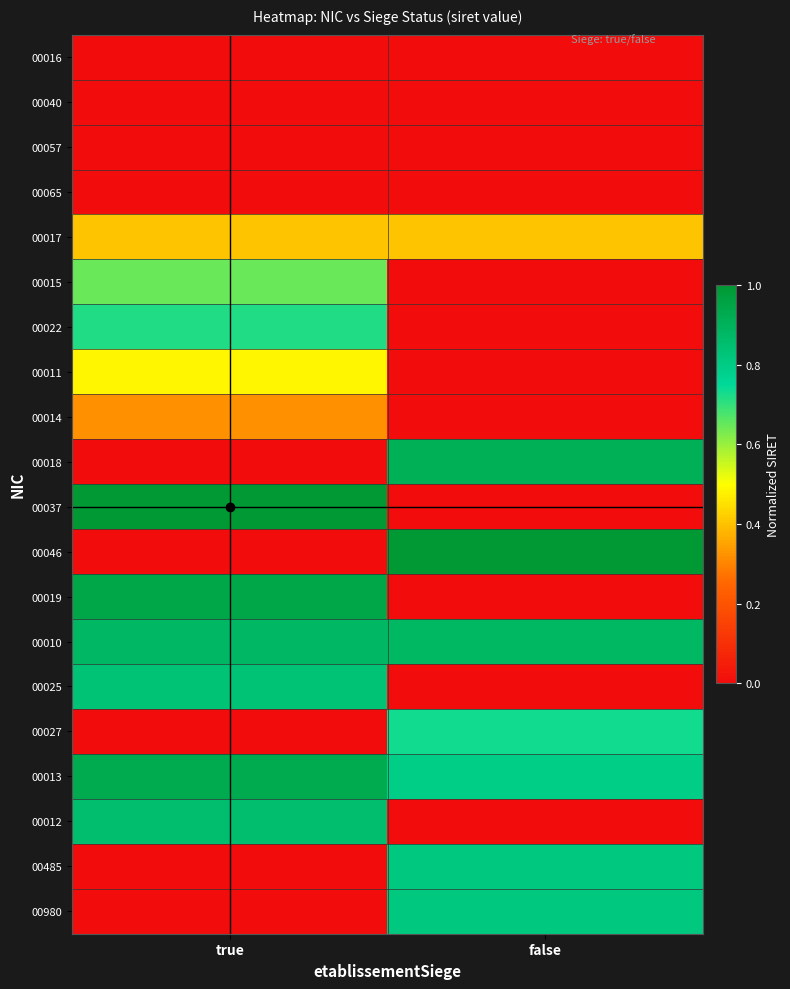

Reading left to right, list all the values displayed in this chart.

00016: true=0.0	false=0.0
00040: true=0.0	false=0.0
00057: true=0.0	false=0.0
00065: true=0.0	false=0.0
00017: true=0.4	false=0.4
00015: true=0.6	false=0.0
00022: true=0.7	false=0.0
00011: true=0.5	false=0.0
00014: true=0.3	false=0.0
00018: true=0.0	false=0.9
00037: true=1.0	false=0.0
00046: true=0.0	false=1.0
00019: true=0.9	false=0.0
00010: true=0.9	false=0.9
00025: true=0.8	false=0.0
00027: true=0.0	false=0.7
00013: true=0.9	false=0.8
00012: true=0.9	false=0.0
00485: true=0.0	false=0.8
00980: true=0.0	false=0.8